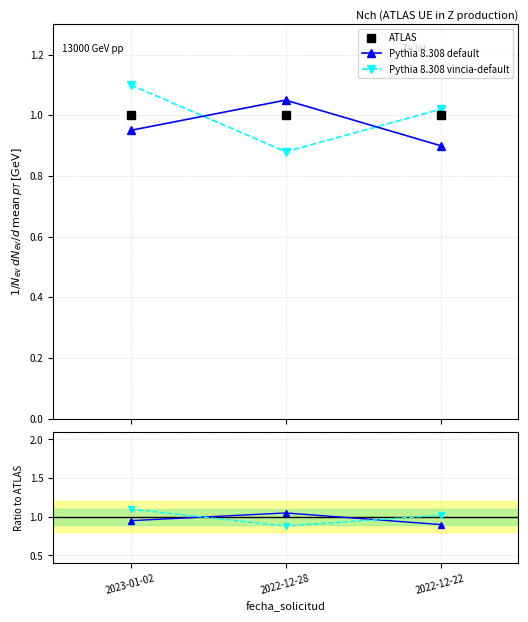

What value does the ATLAS series have at 2022-12-22?

1.0